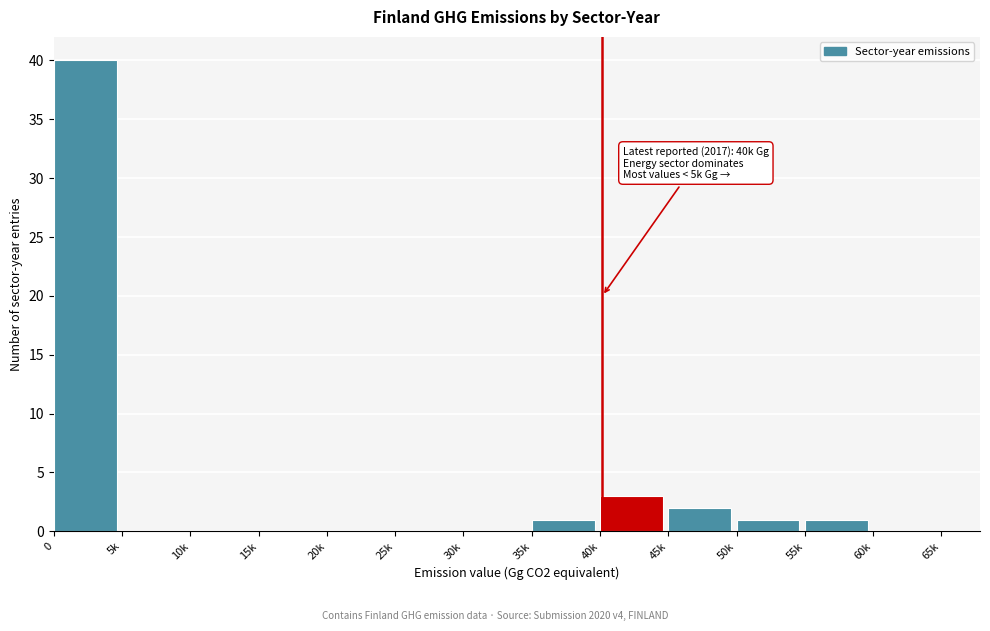

Reading right to left, what are all the values shown in this chart?

60k=0	55k=1	50k=1	45k=2	40k=3	35k=1	30k=0	25k=0	20k=0	15k=0	10k=0	5k=0	0=40